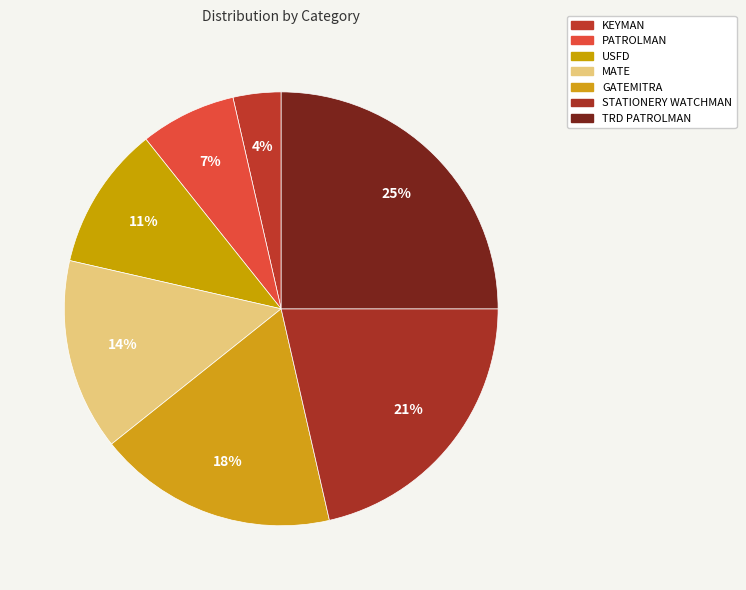

Does GATEMITRA represent more than half of the total?

No